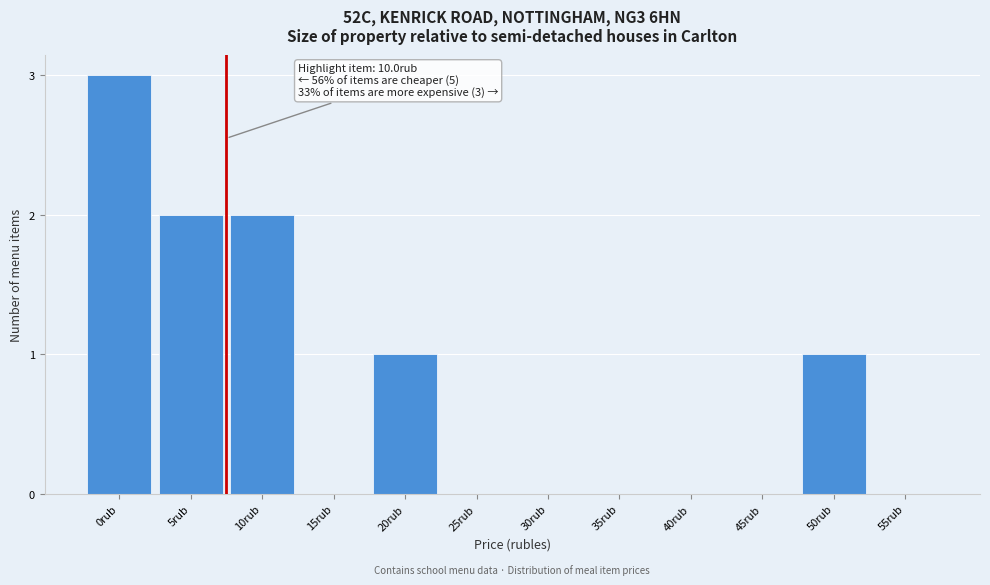

Reading left to right, transcribe all the data shown in this chart.

0rub=3	5rub=2	10rub=2	15rub=0	20rub=1	25rub=0	30rub=0	35rub=0	40rub=0	45rub=0	50rub=1	55rub=0